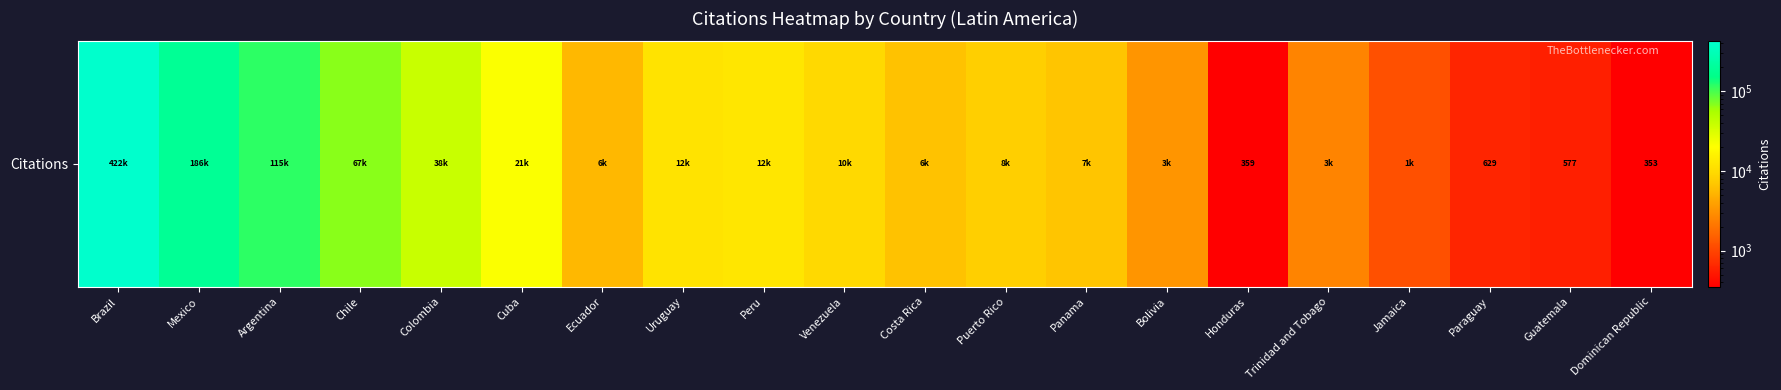

Count the number of values greater than 8050.

9